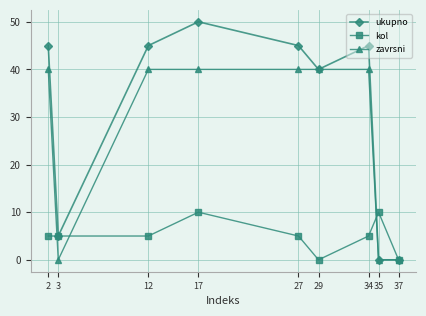

What is the maximum value shown in the chart?

50